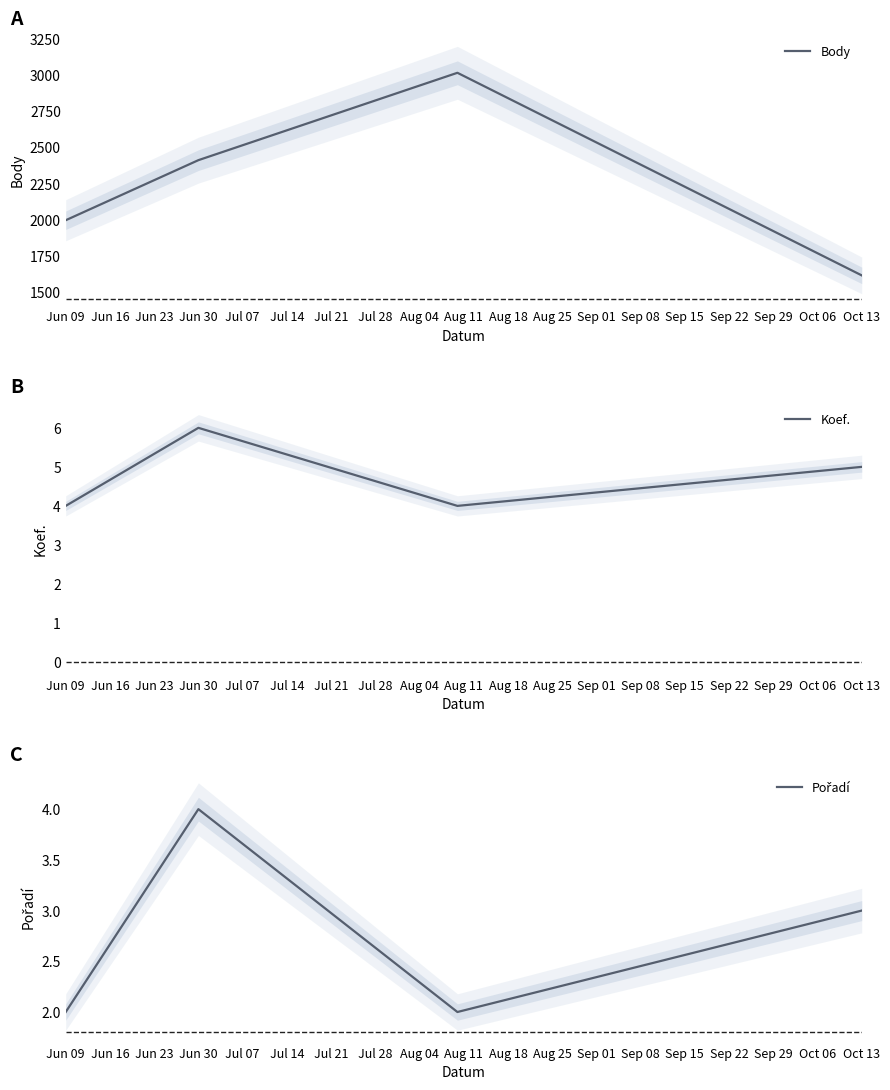

What is the sum of all Koef. values?

19